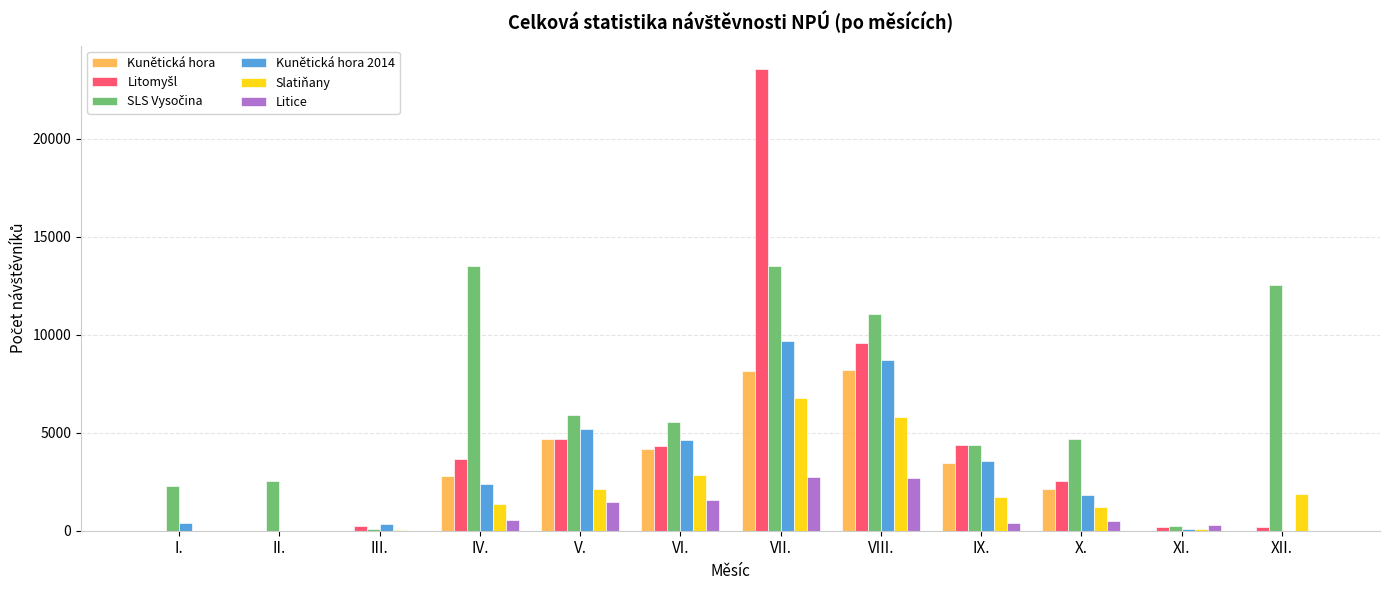

At which category is the sum across all series the highest?

VII.